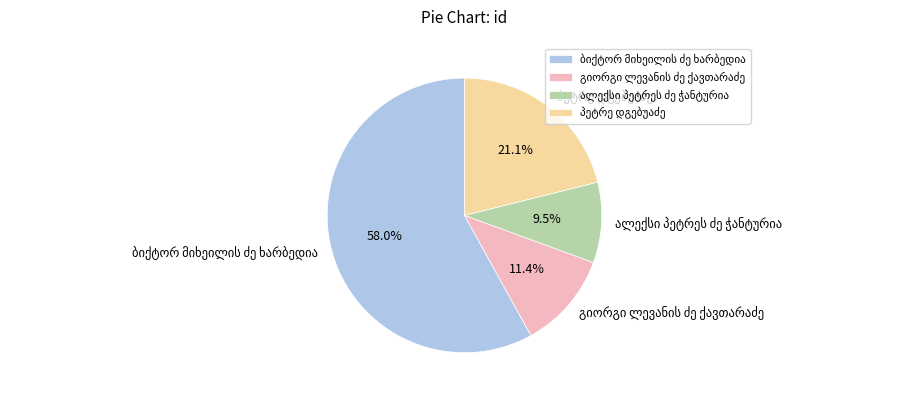

Does any single category account for the majority?

Yes